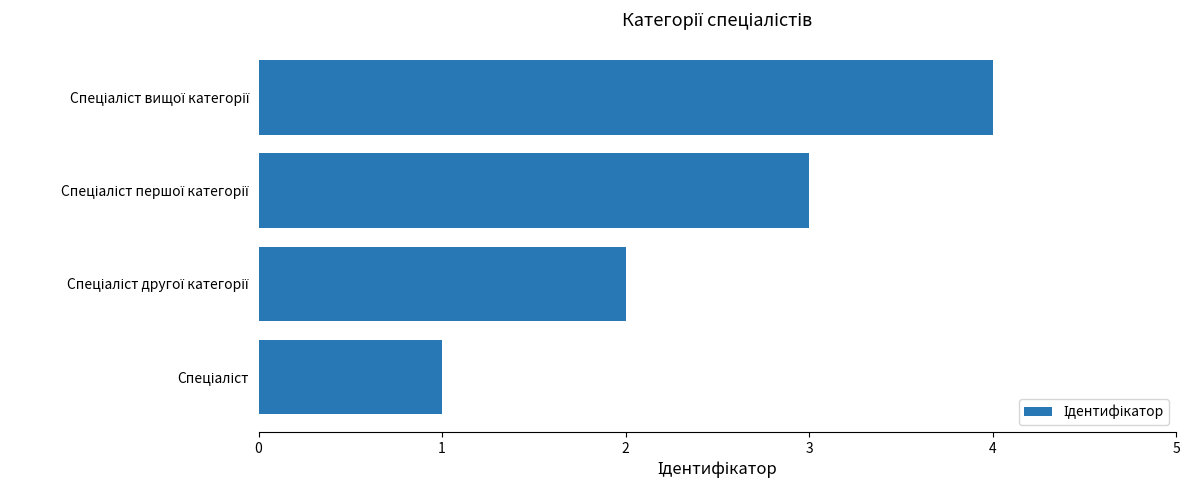

Are the bars horizontal?

Yes